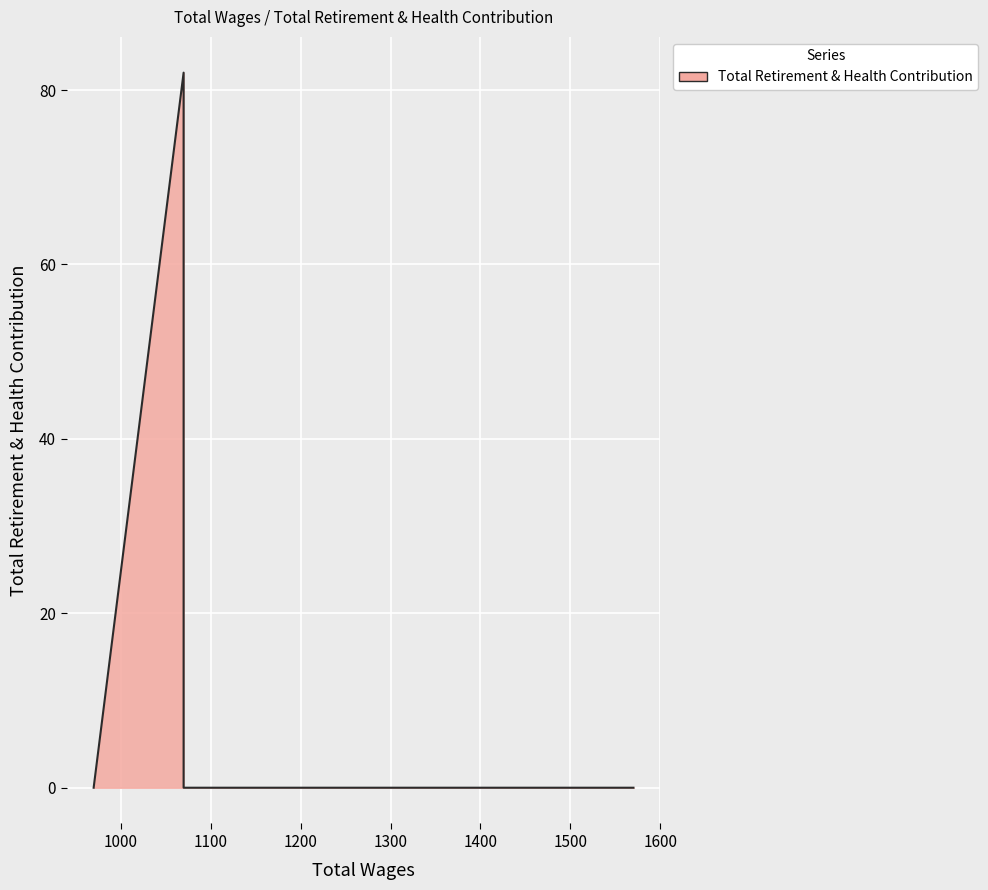

List the labels in order of value, smallest first.

1570.0, 1470.0, 1070.0, 970.0, 1070.0